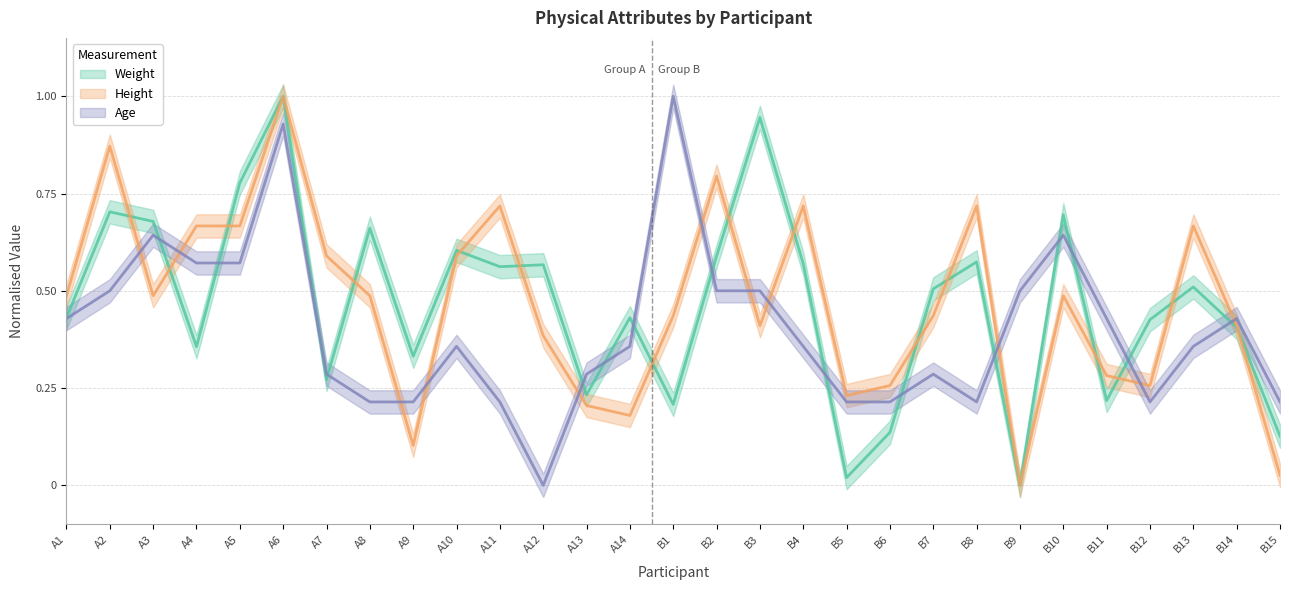

At which label does Age reach its minimum?

A12